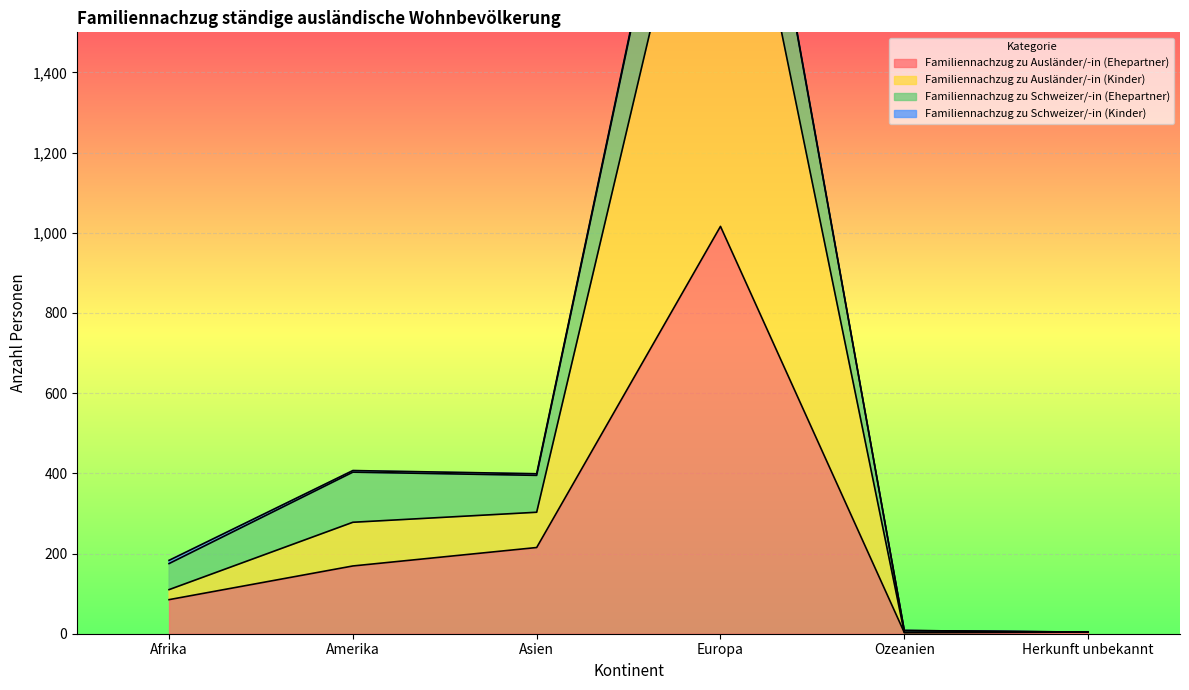

Read the Familiennachzug zu Ausländer/-in (Ehepartner) value at Afrika.

85